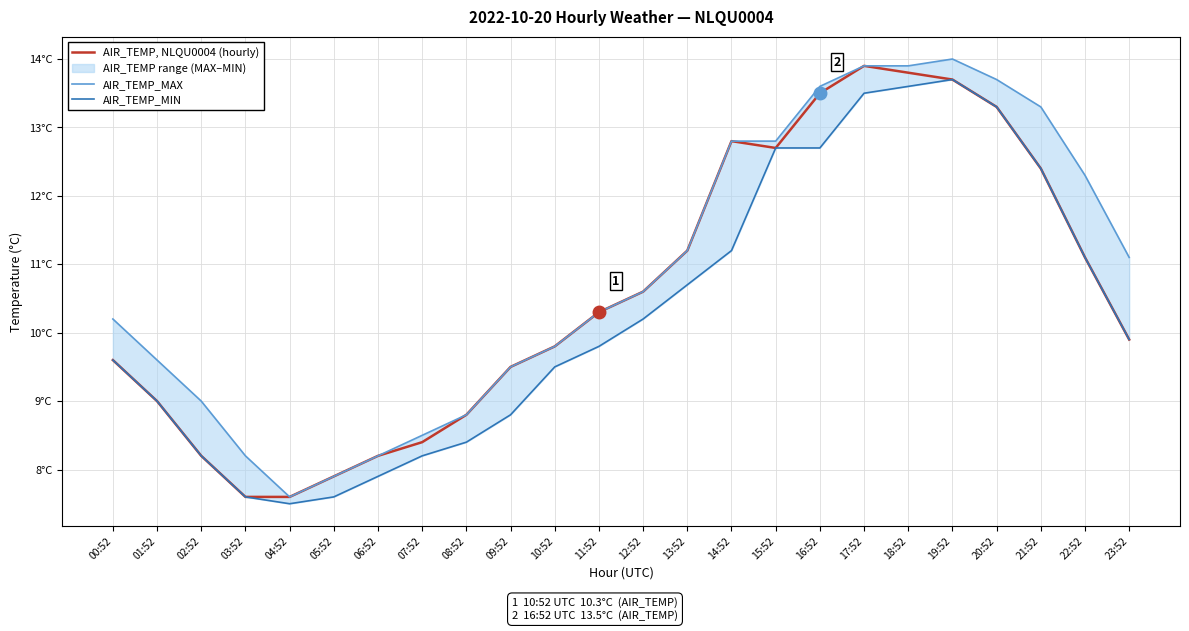

What is the label of the 22nd point from the left?

21:52